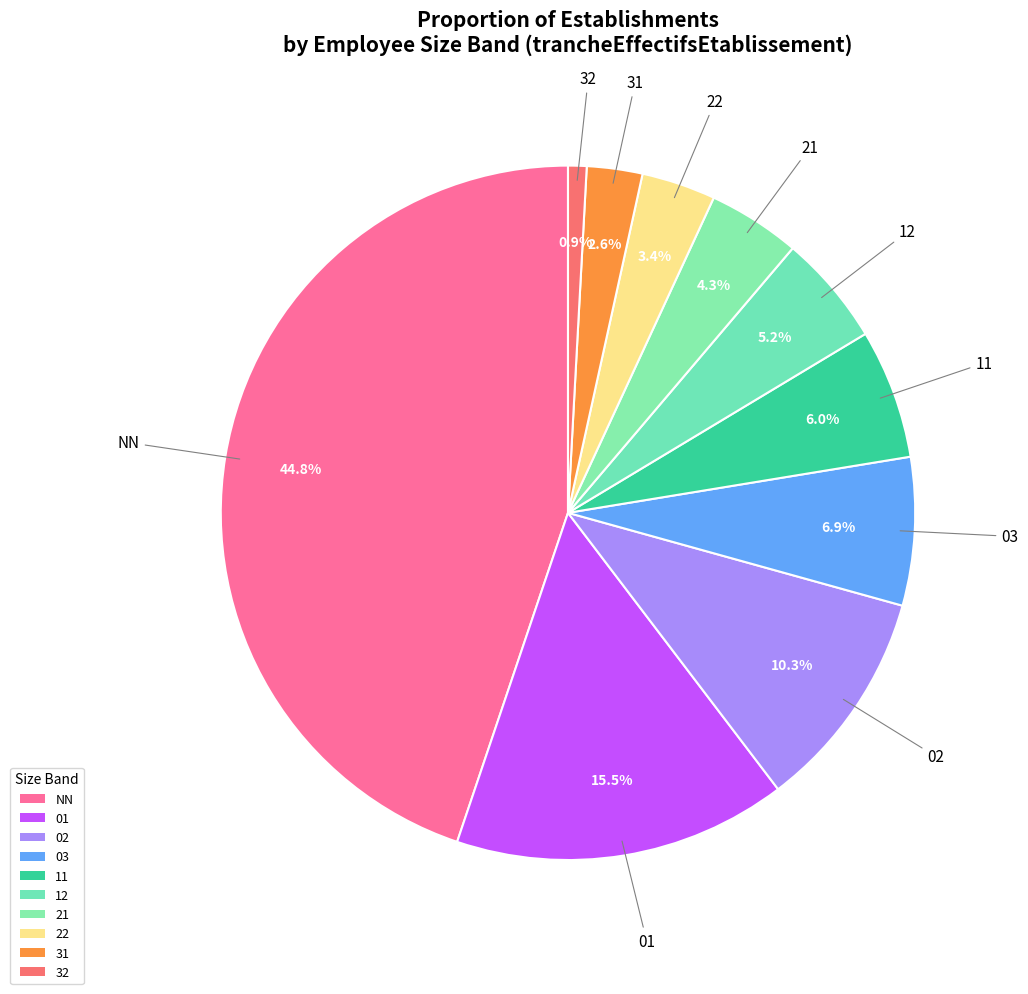

Is there any slice that represents more than half of the pie?

No